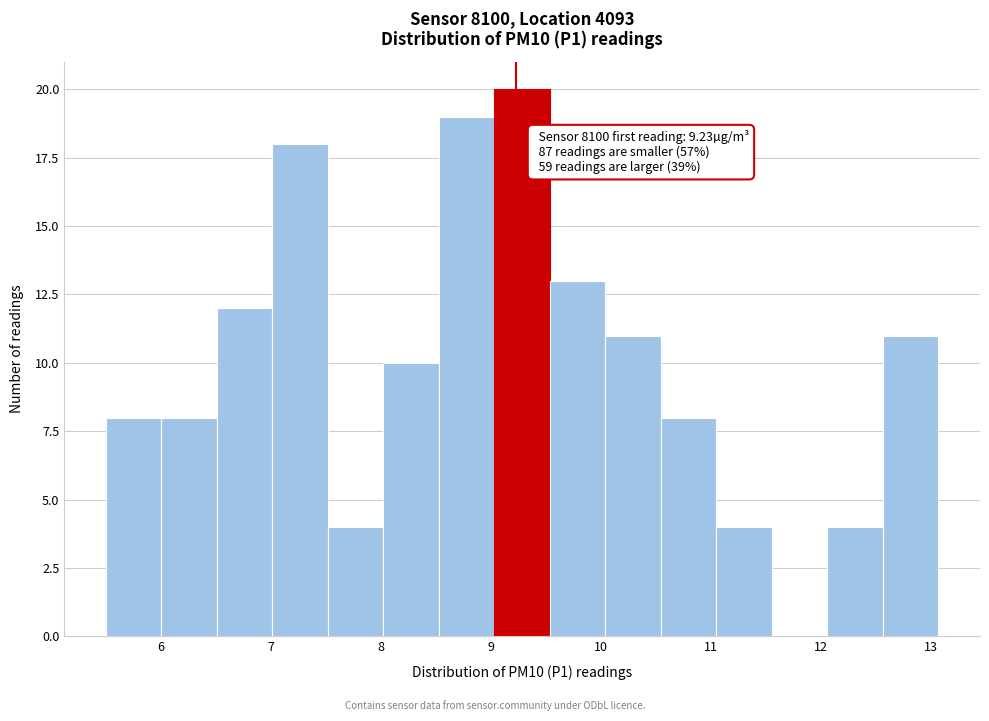

Over which range of the x-axis is the bar tallest?

9.0 to 9.5